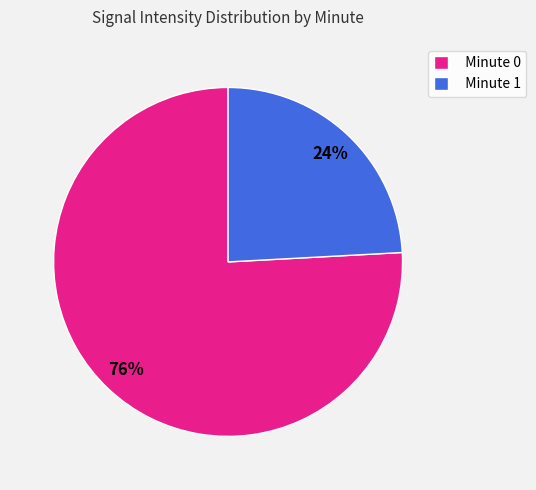

Is there a majority slice in this chart?

Yes